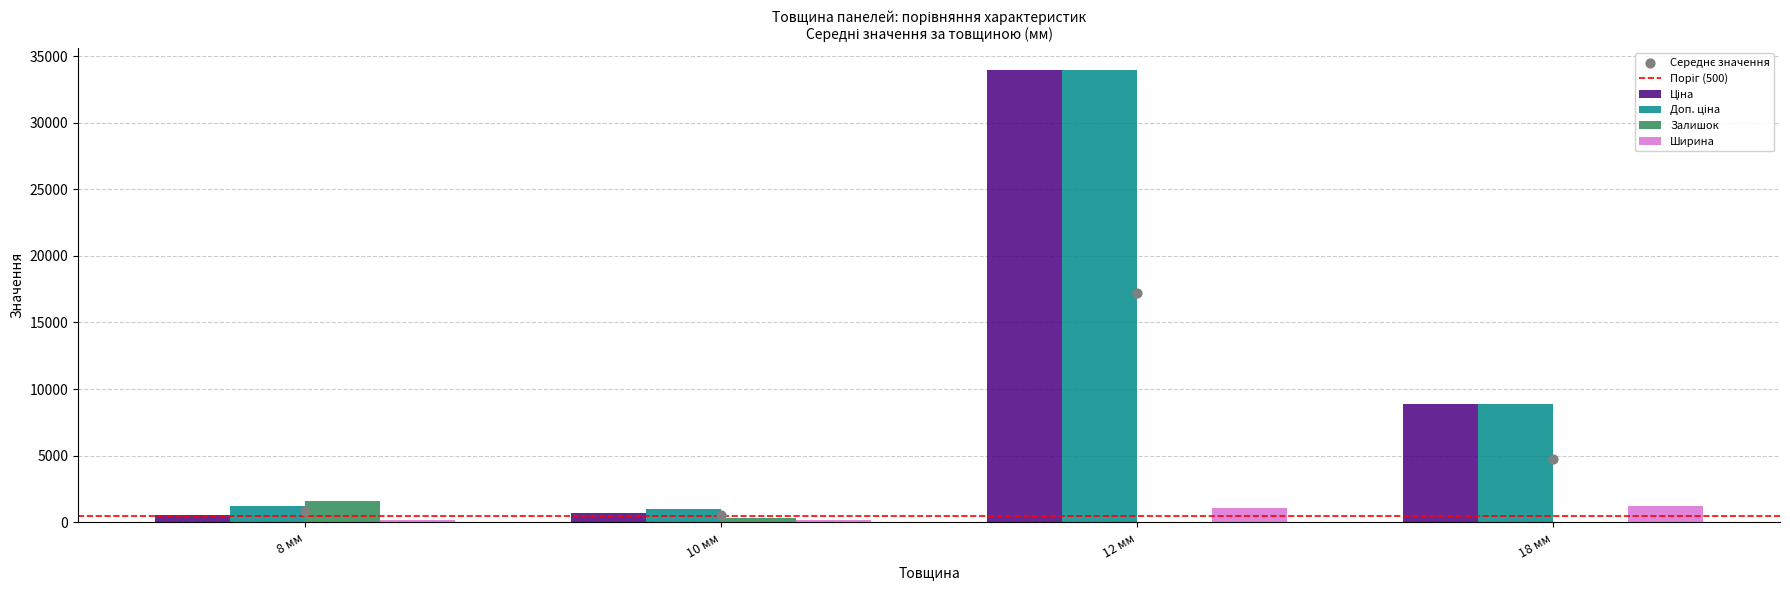

Is the value of Доп. ціна at 12 мм greater than the value of Залишок at 8 мм?

Yes